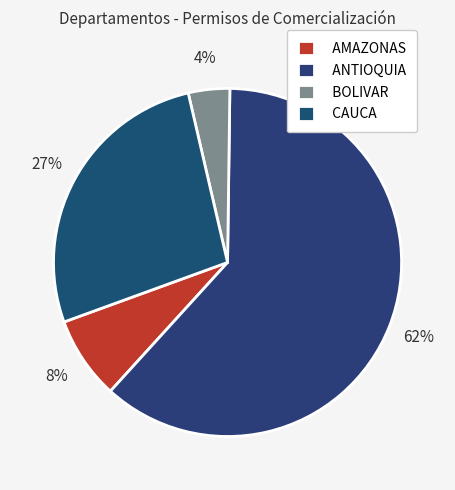

To the nearest percent, what portion does CAUCA represent?

27%